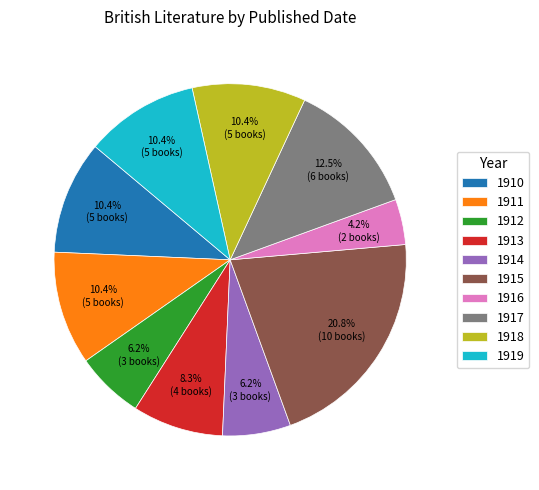

To the nearest percent, what is the difference between the largest and smallest slice percentages?

17%